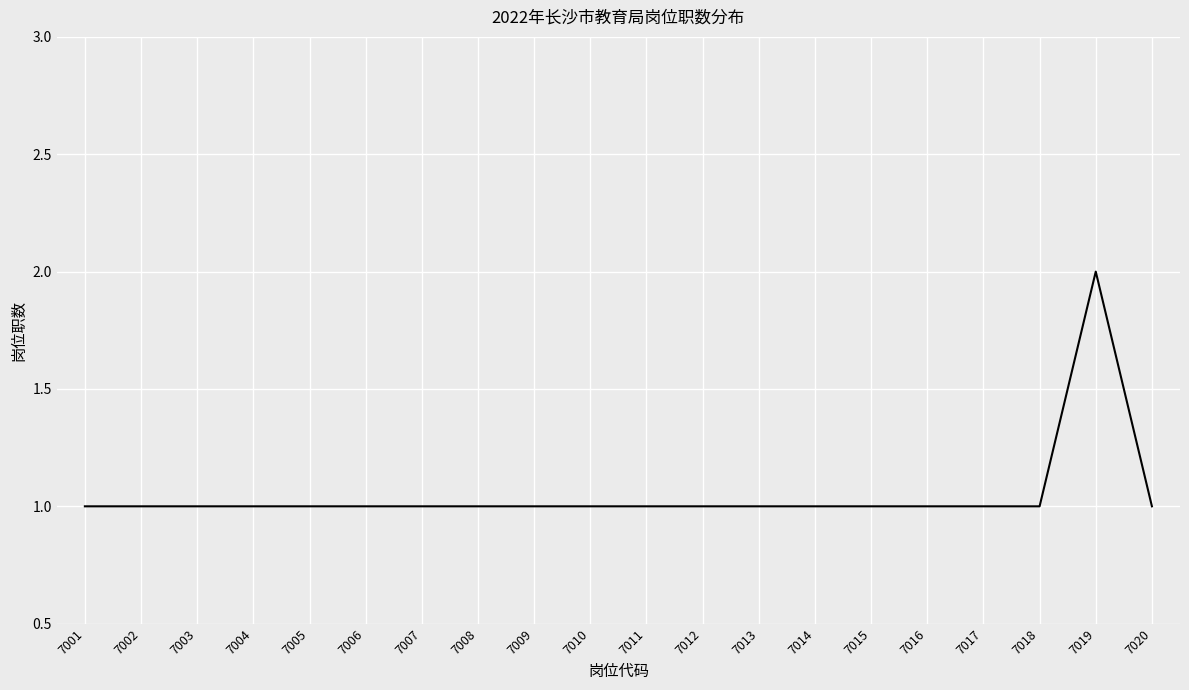

The value at 7019 is 2. True or false?

True